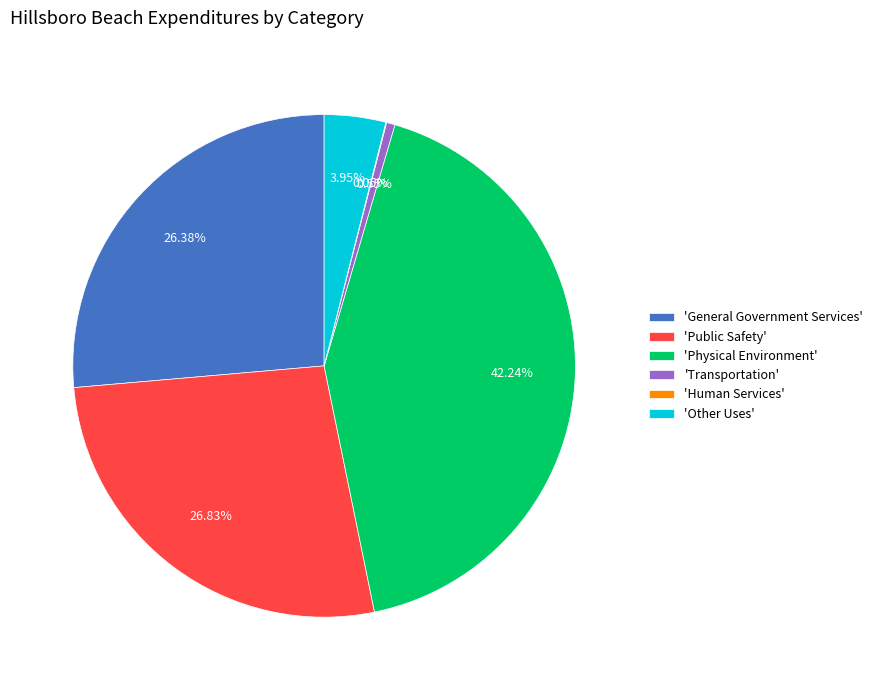

Does 'General Government Services' represent more than half of the total?

No